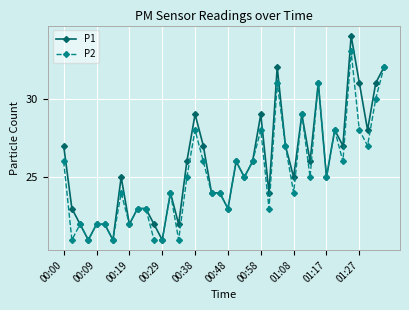

True or false: P2 has more than 1 interior local peaks.

True